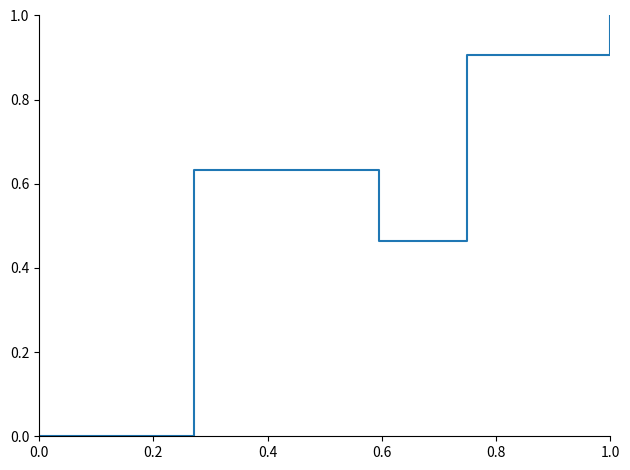

How many interior local valleys (lower than both neighbors) does the data have?

1